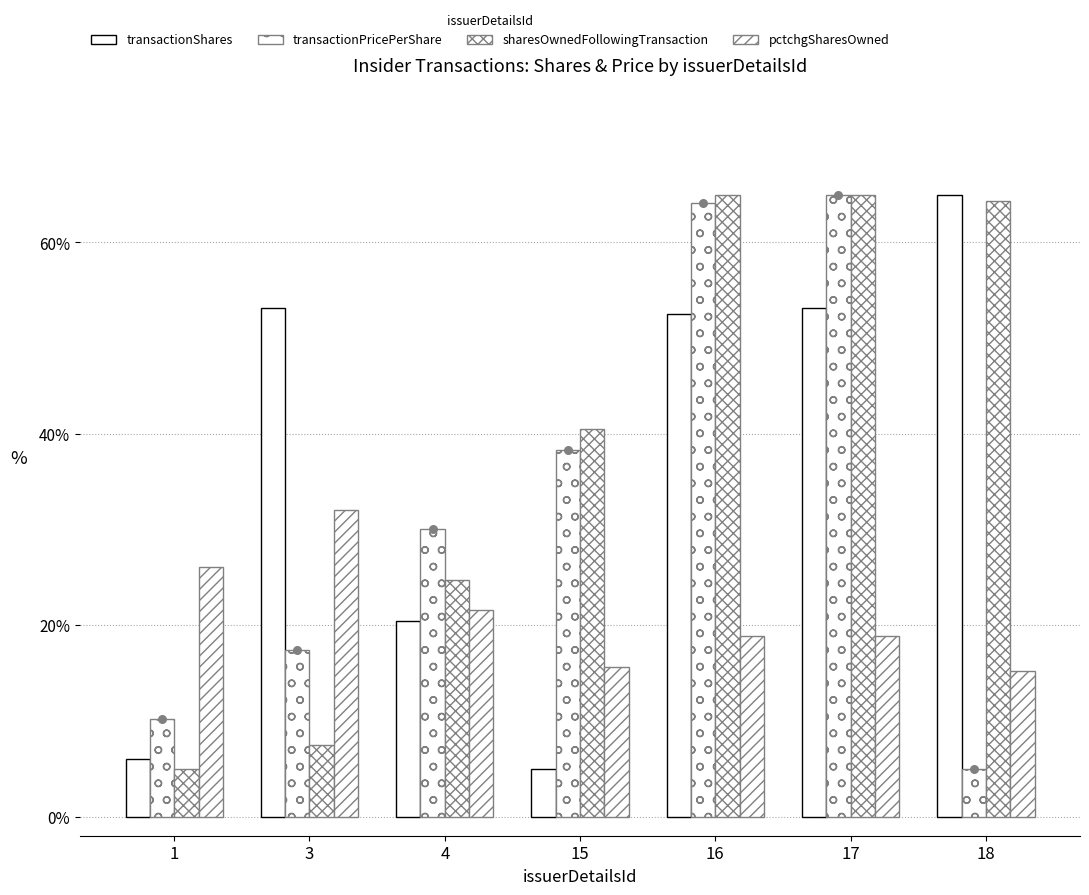

Which series contains the highest Y value?

transactionShares